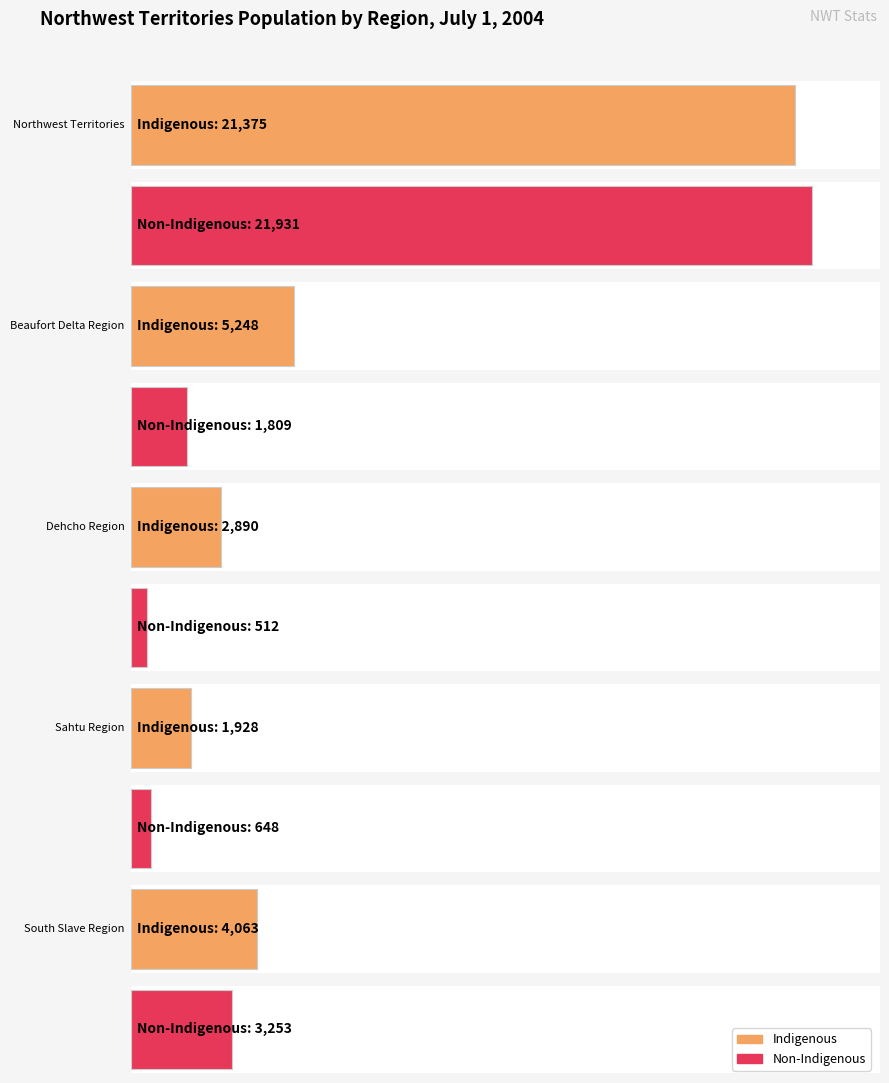

At which label does Non-Indigenous first exceed 1809?

Northwest Territories